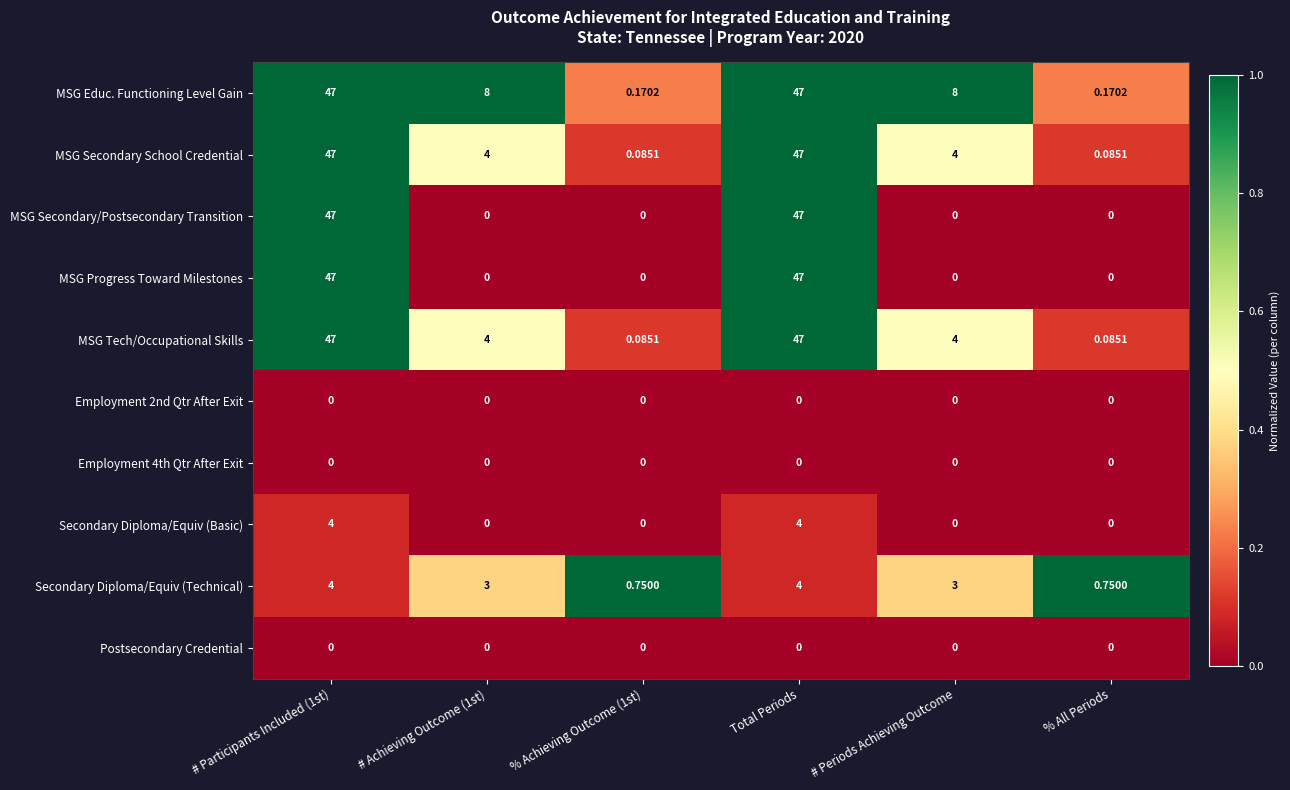

What is the total value across all series at % All Periods?

1.1